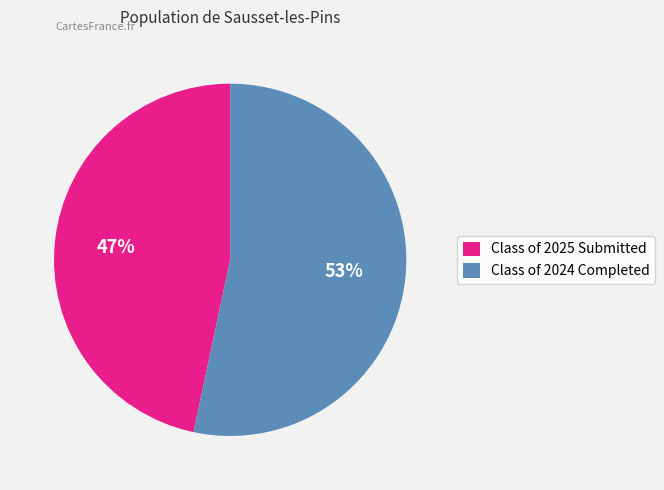

Which category accounts for the majority?

Class of 2024 Completed